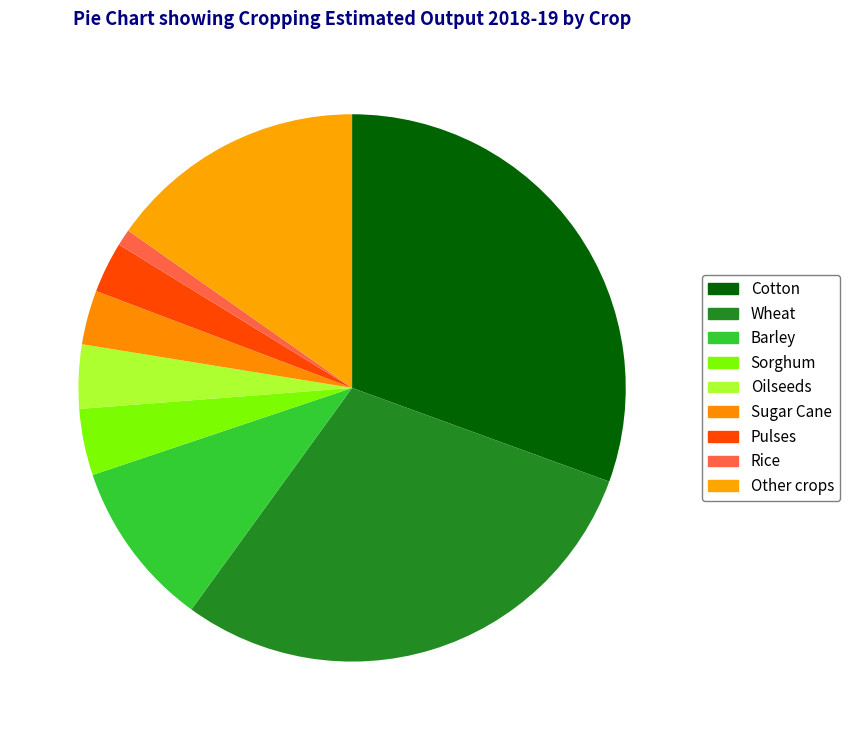

Count the number of slices in the pie.

9